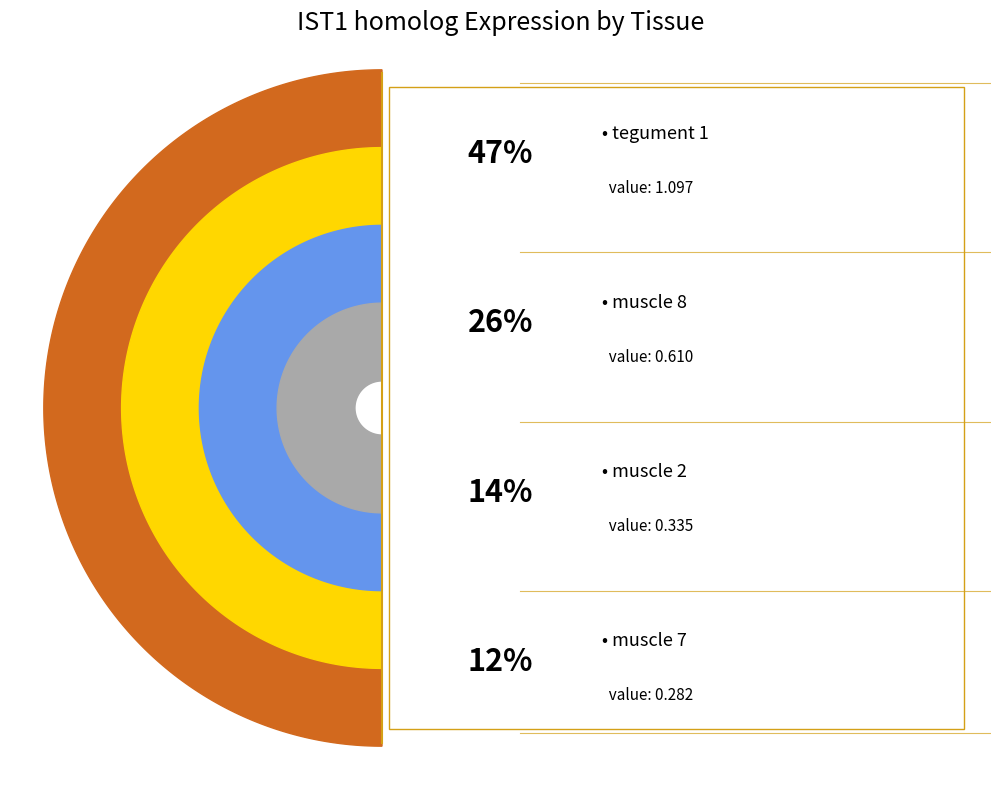

Count the number of slices in the pie.

4